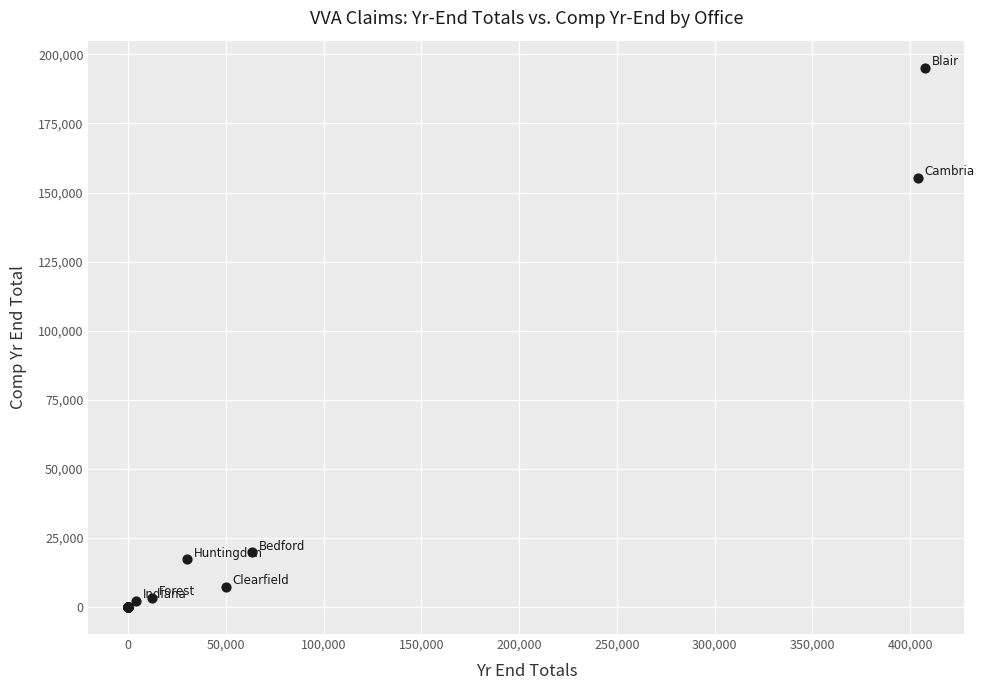

What Y value in the scatter plot is closest to 97592?

155168